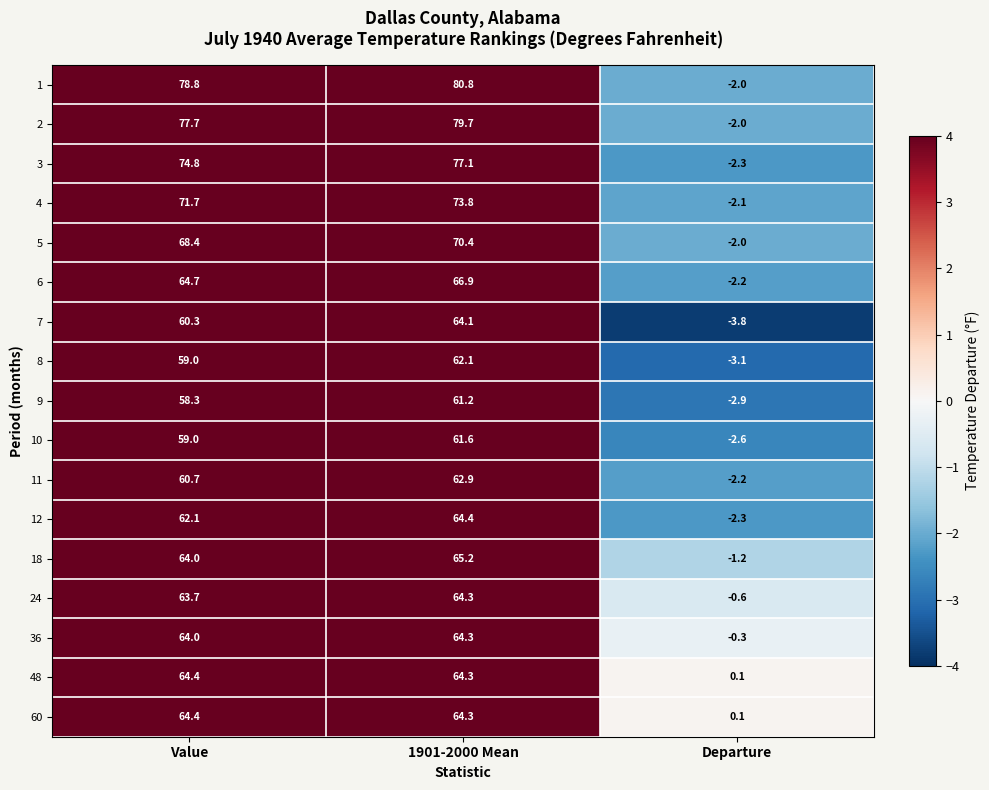

What is the difference between the maximum and second lowest values in the 3 series?

2.3